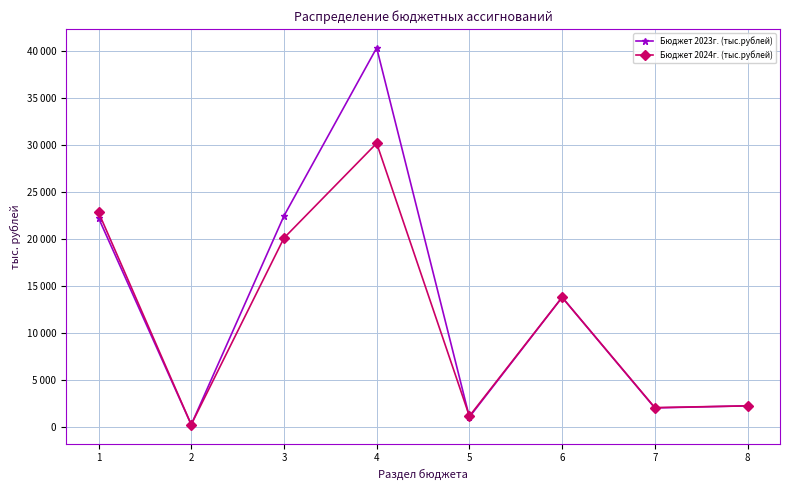

What is the spread (max minus min) of values at 5?

100.0